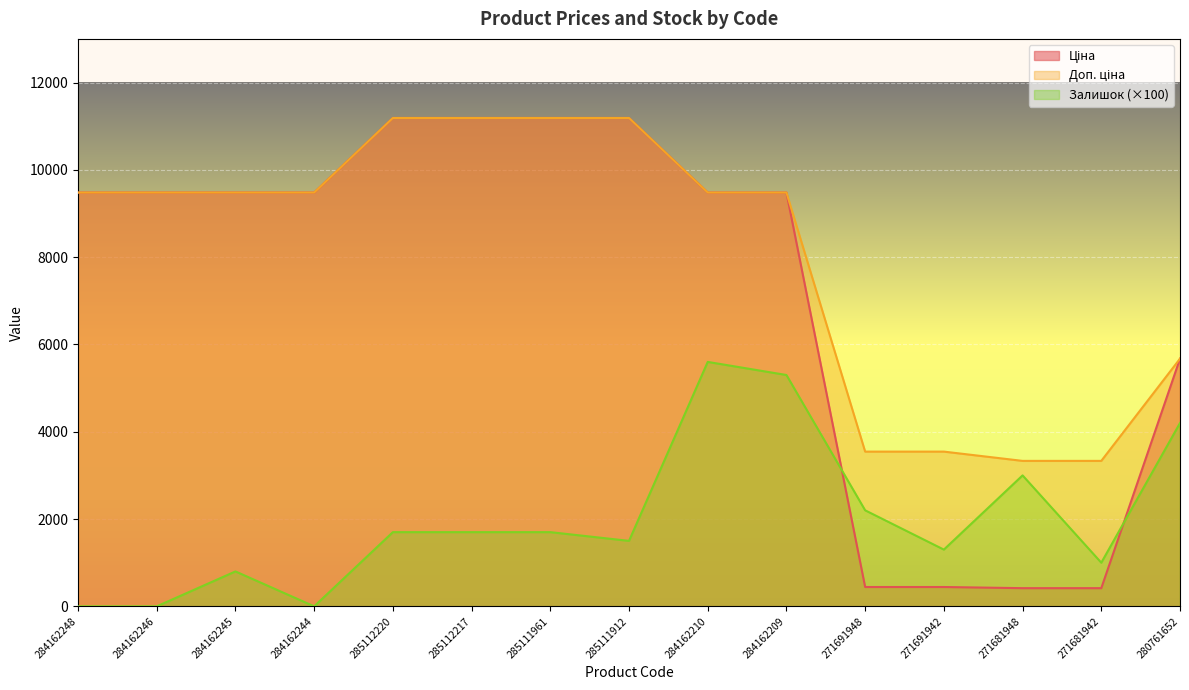

True or false: Ціна and Доп. ціна cross at least once.

False